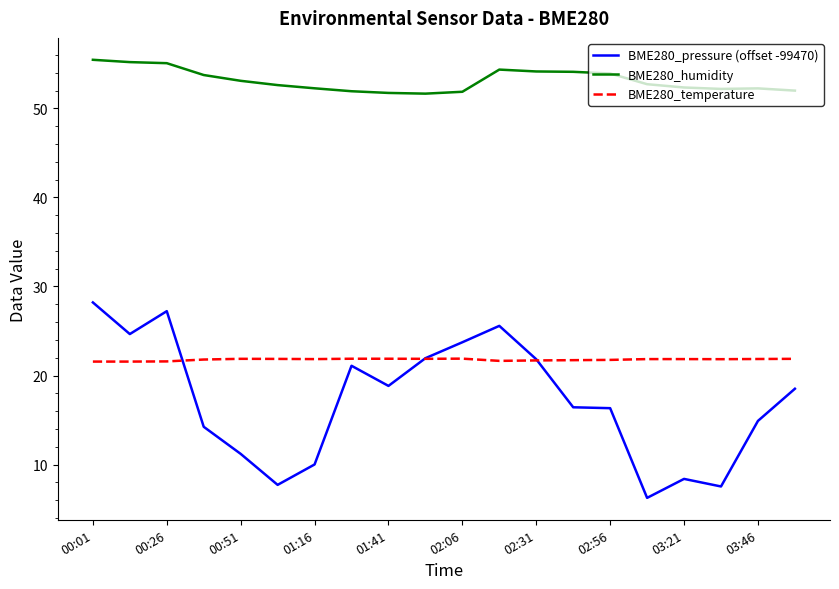

What are all the series names shown in the legend?

BME280_pressure (offset -99470), BME280_humidity, BME280_temperature